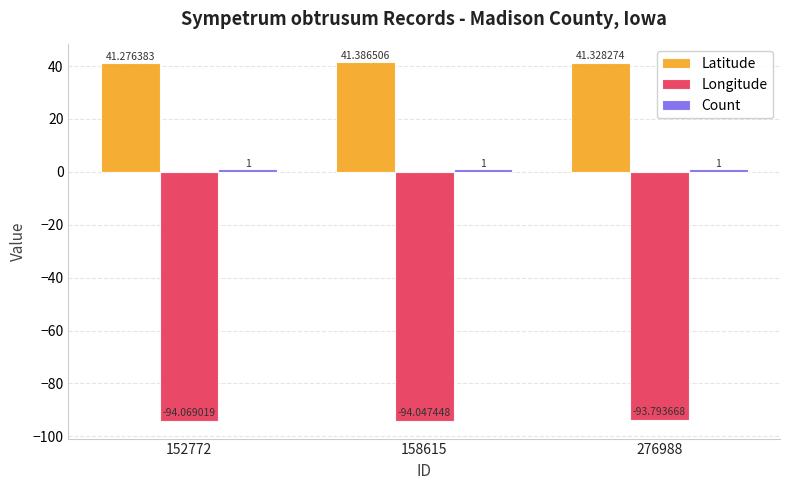

What is the total value across all series at 158615?

-51.7